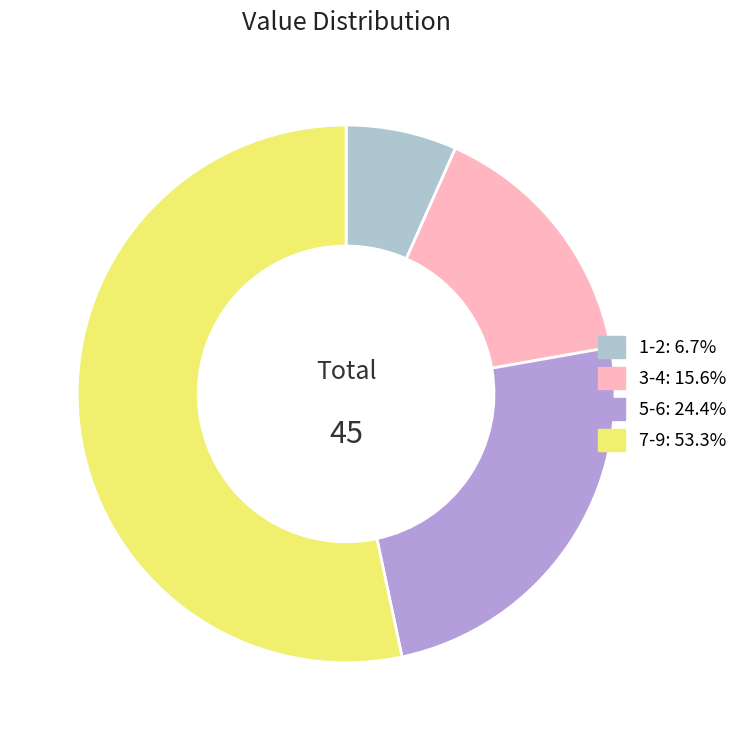

Is there a majority slice in this chart?

Yes